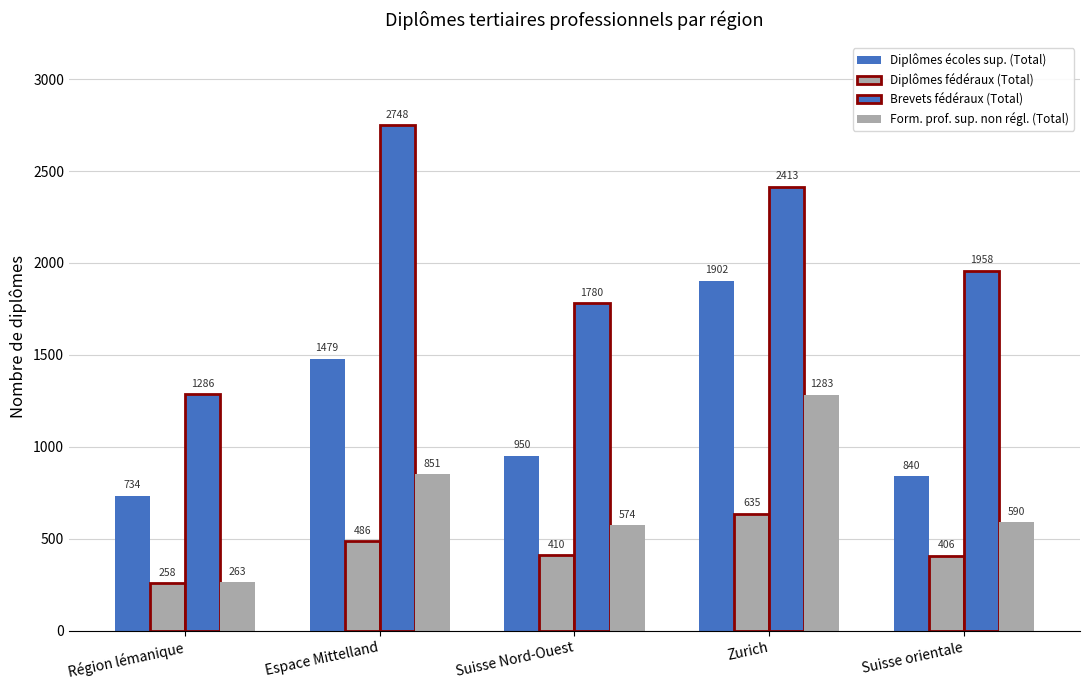

At Suisse Nord-Ouest, list the series in order from smallest to largest.

Diplômes fédéraux (Total), Form. prof. sup. non régl. (Total), Diplômes écoles sup. (Total), Brevets fédéraux (Total)